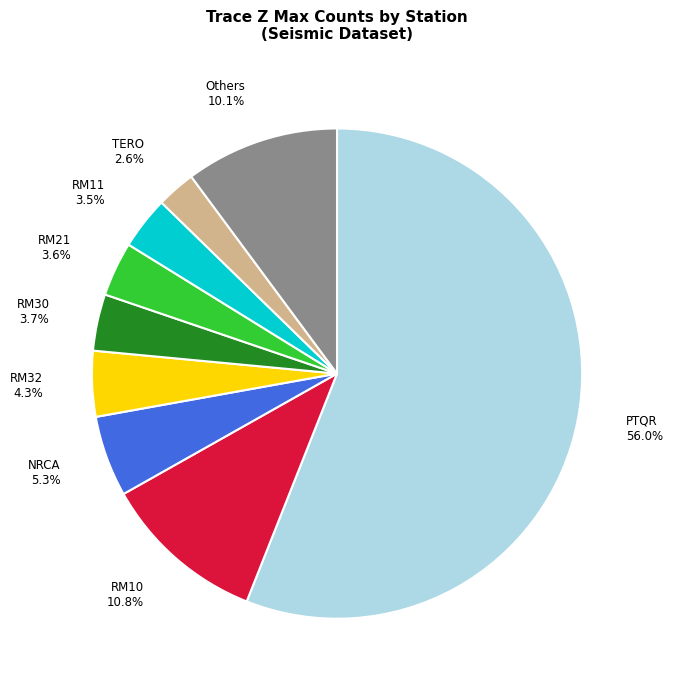

Which category has the smallest portion of the pie?

TERO